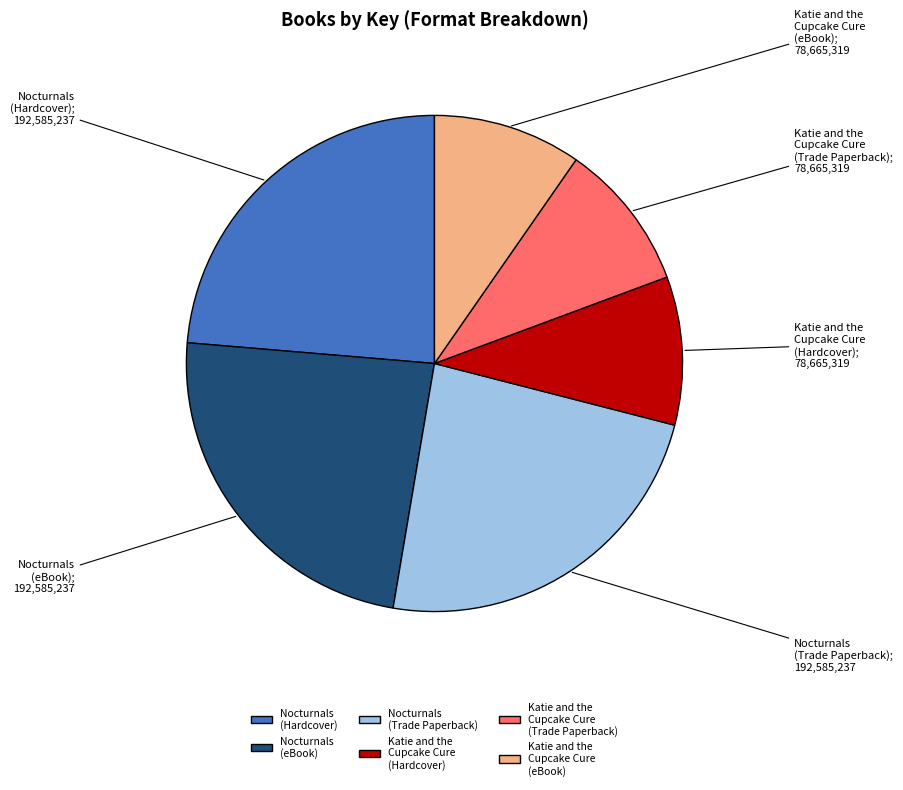

Do Nocturnals (Trade Paperback) and Nocturnals (Hardcover) together represent more than half of the pie?

No